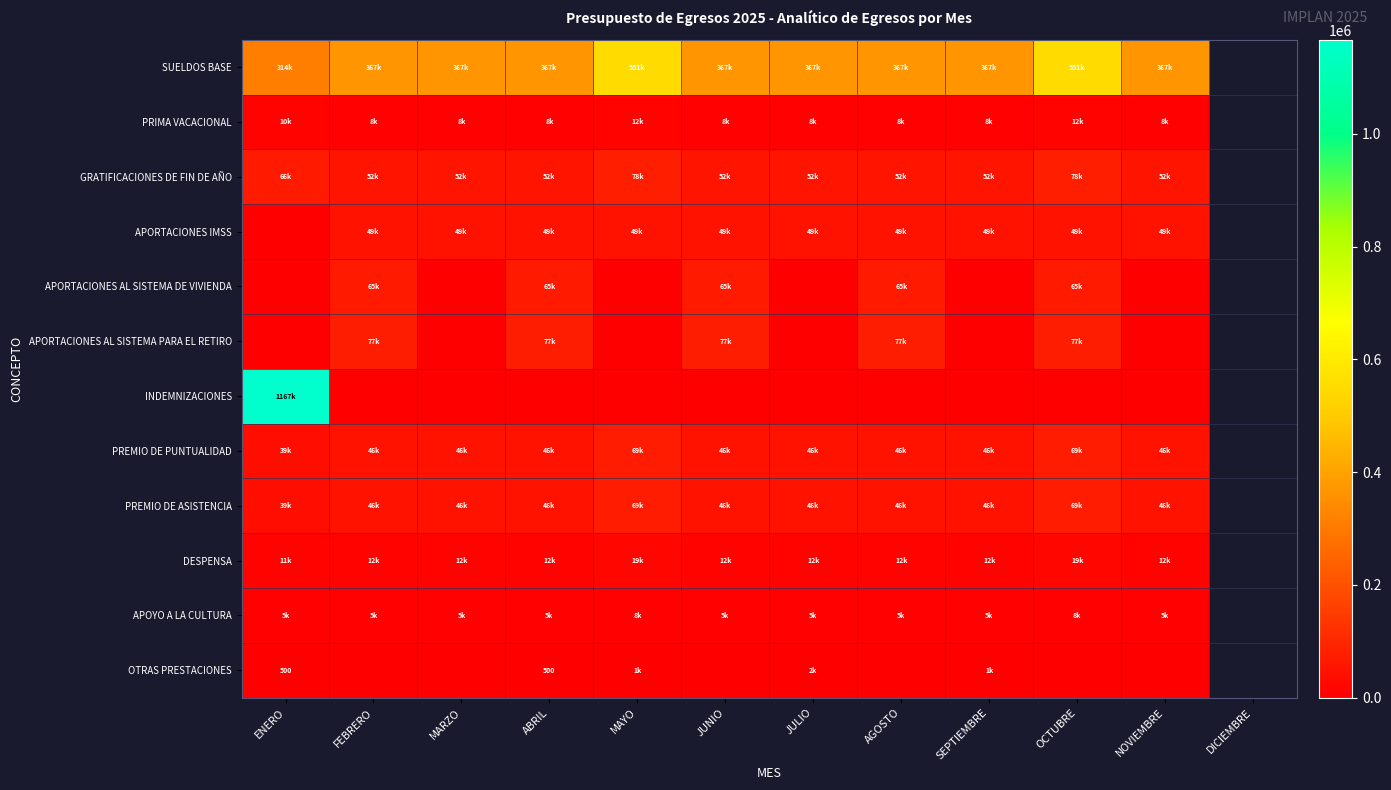

Where does the PREMIO DE PUNTUALIDAD series first go above 45741?

MAYO